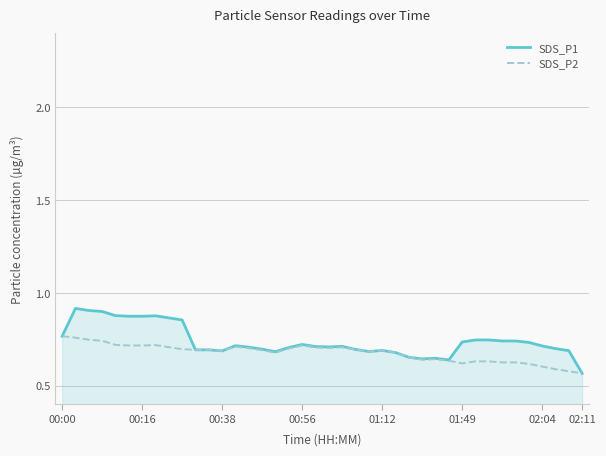

How many categories are shown in the chart?

40